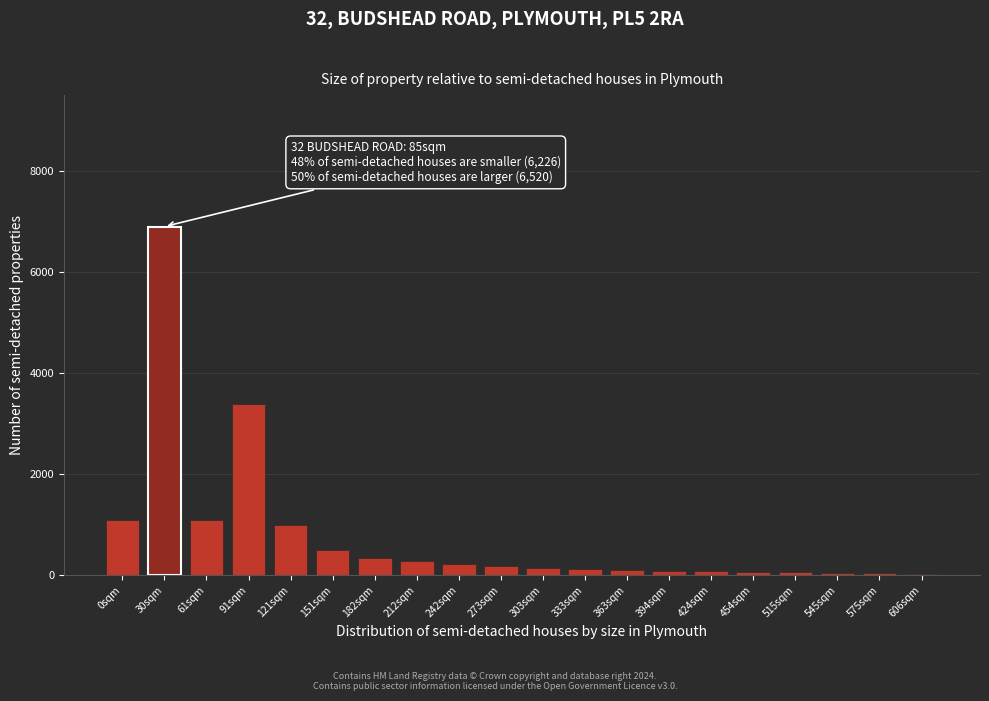

What is the greatest value displayed?

6900